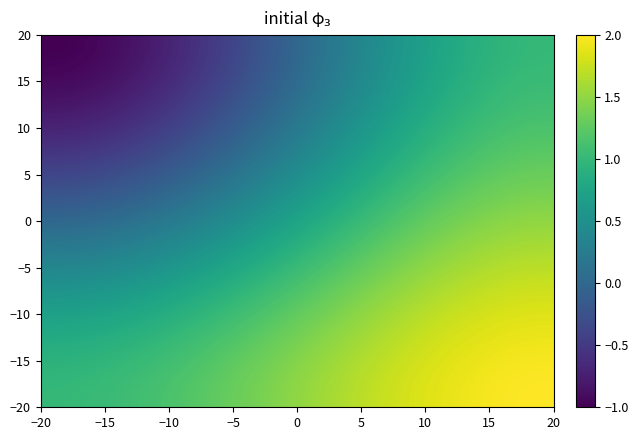

Count the number of data series in this chart.

40